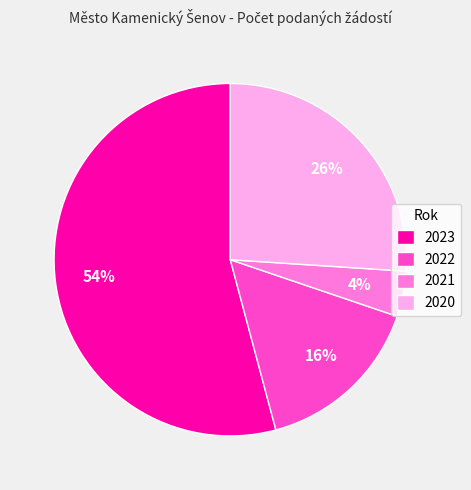

Do 2020 and 2022 together represent more than half of the pie?

No